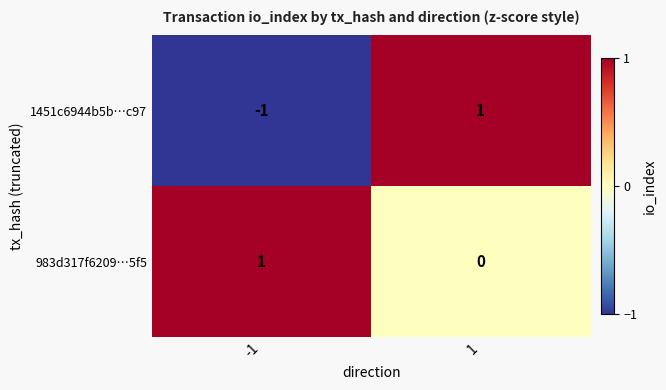

Is the value of 1451c6944b5b…c97 at -1 greater than the value of 983d317f6209…5f5 at 1?

No